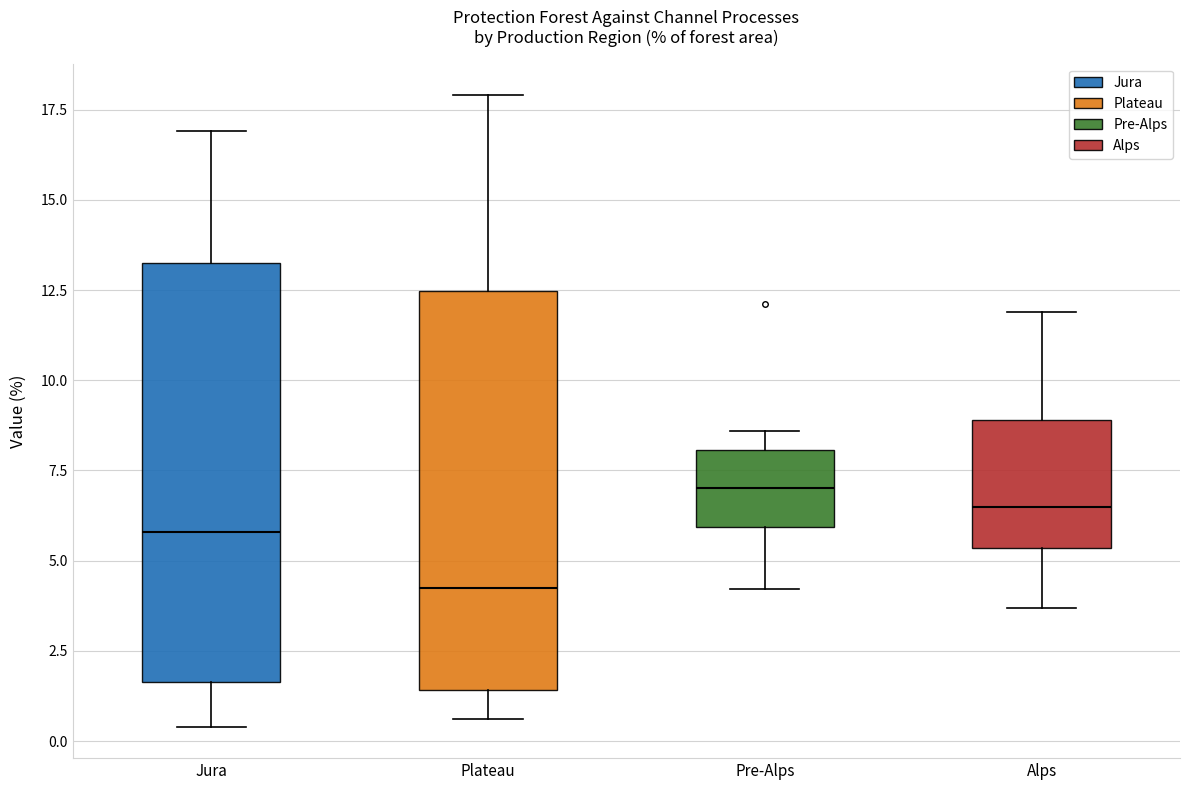

Which box's median line is the lowest?

Plateau